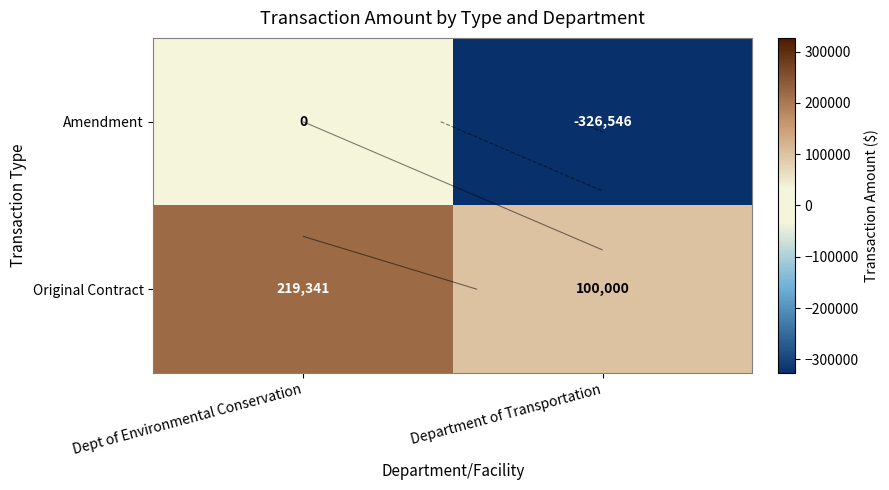

What is the average value of the Original Contract series?

159670.5